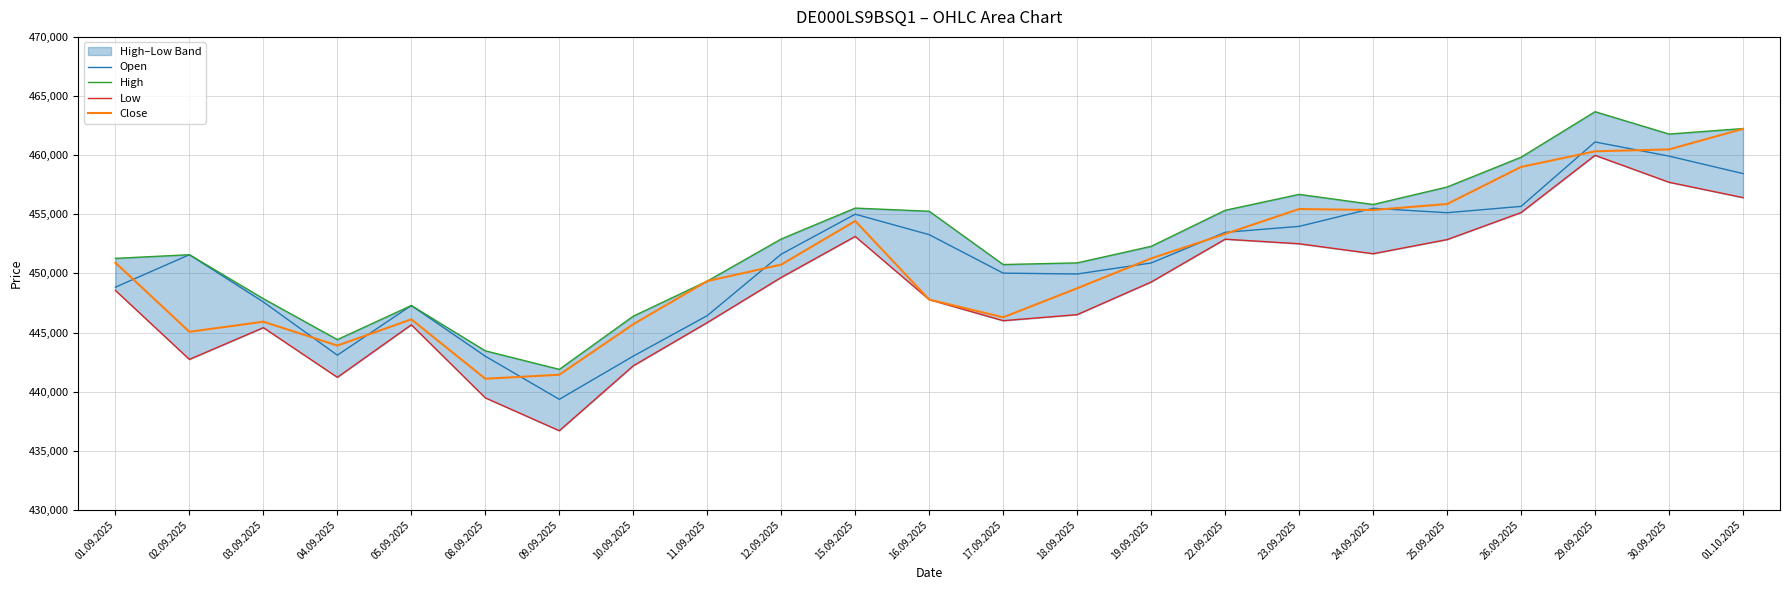

Which category has the highest value across all series?

29.09.2025